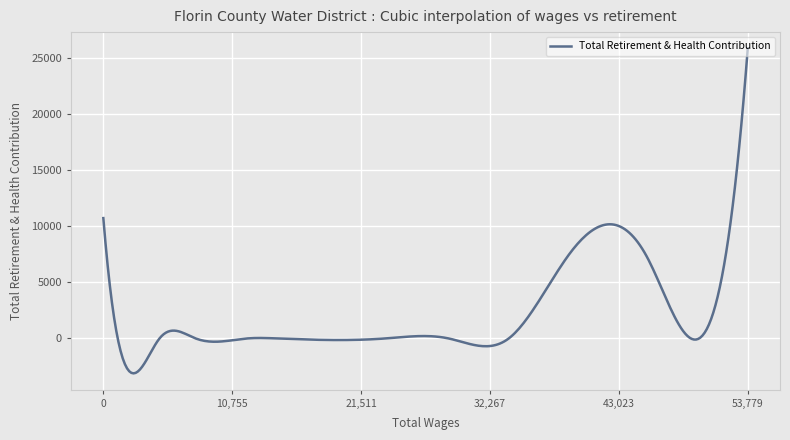

What is the maximum value shown in the chart?

25834.0